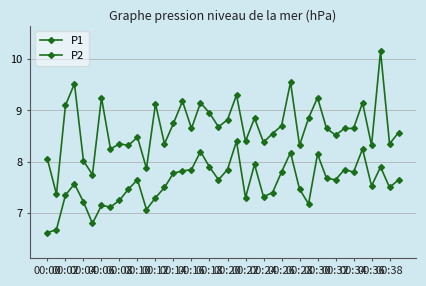

Which category has the highest value in the P2 series?

21